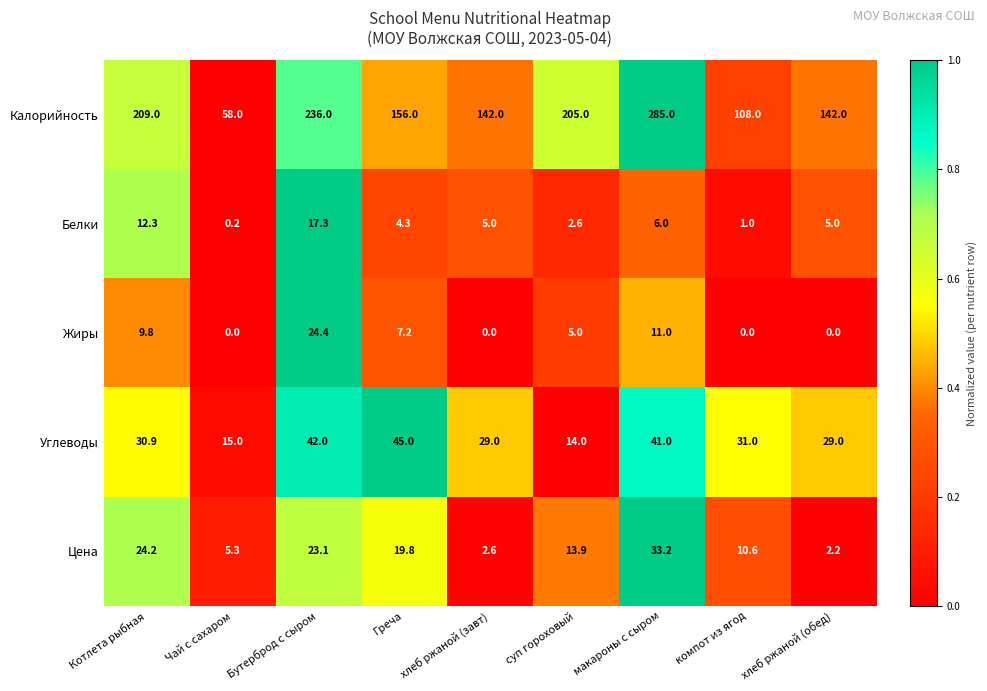

At which category is the sum across all series the highest?

макароны с сыром